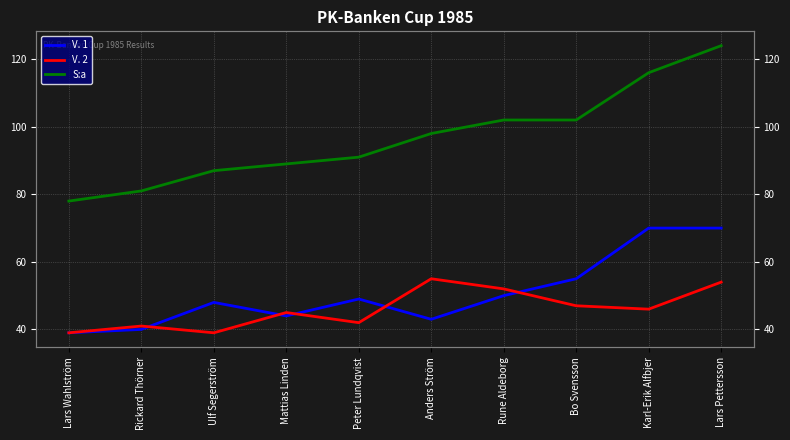

True or false: V. 2 and S:a intersect in this chart.

False